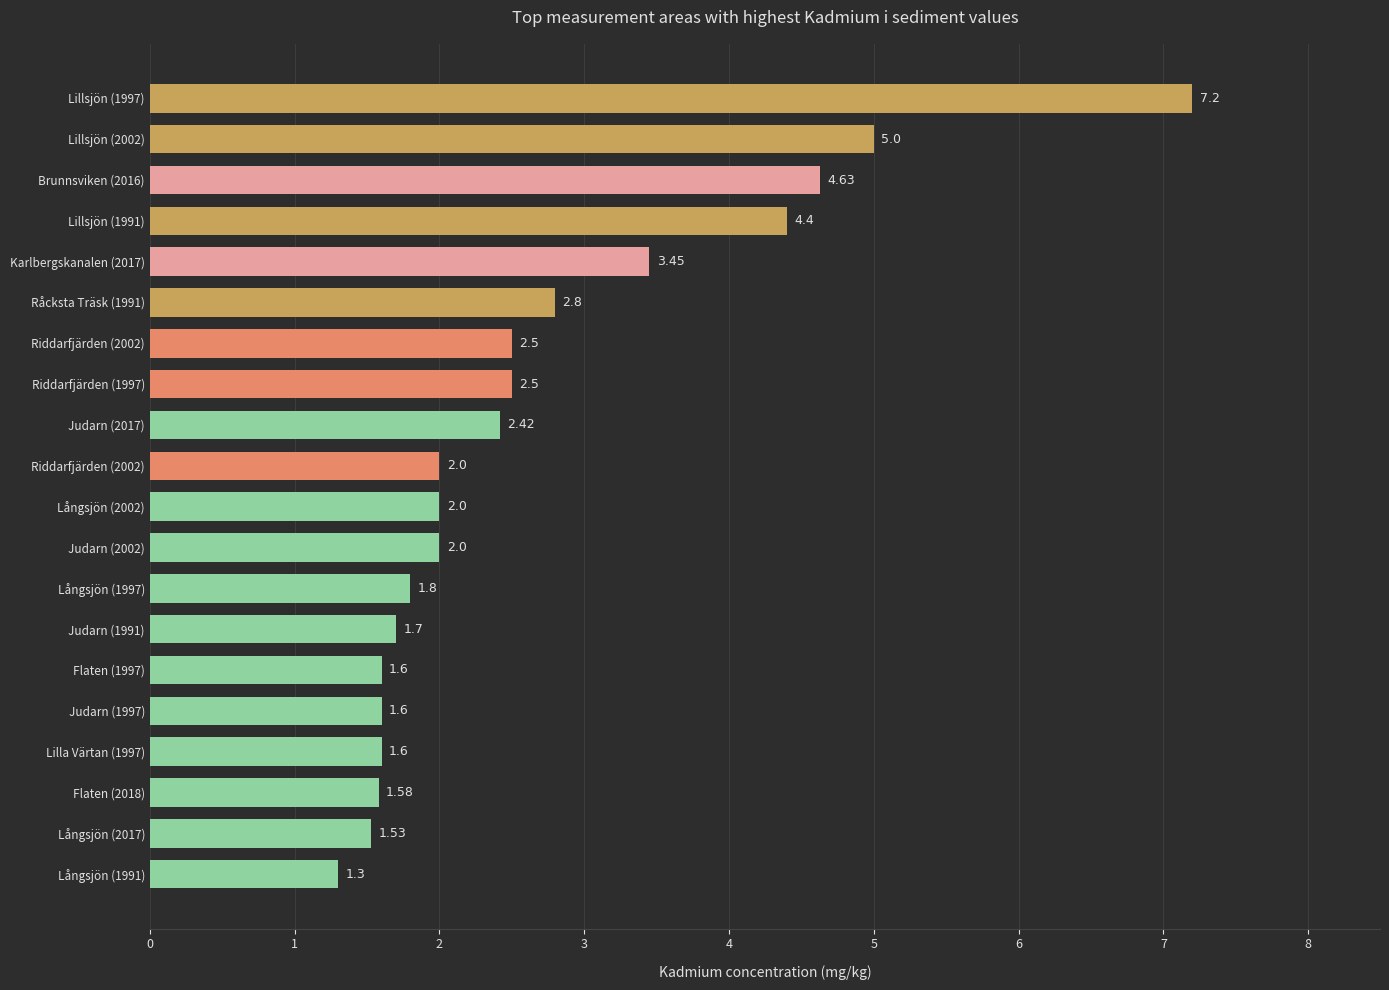

List the labels in order of value, smallest first.

Långsjön (1991), Långsjön (2017), Flaten (2018), Lilla Värtan (1997), Judarn (1997), Flaten (1997), Judarn (1991), Långsjön (1997), Judarn (2002), Långsjön (2002), Riddarfjärden (2002), Judarn (2017), Riddarfjärden (1997), Riddarfjärden (2002), Råcksta Träsk (1991), Karlbergskanalen (2017), Lillsjön (1991), Brunnsviken (2016), Lillsjön (2002), Lillsjön (1997)